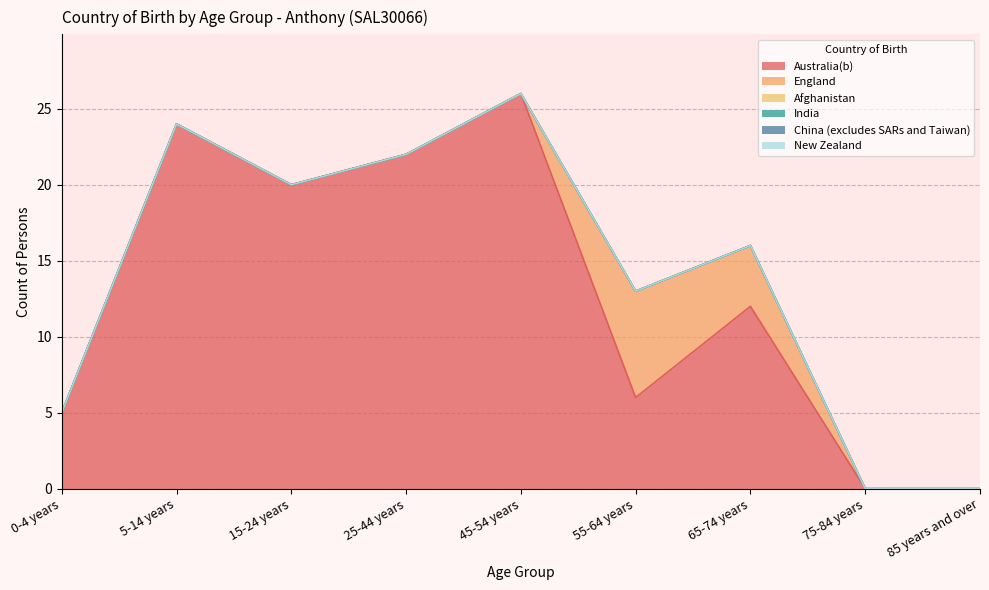

Rank the categories by New Zealand value from lowest to highest.

0-4 years, 5-14 years, 15-24 years, 25-44 years, 45-54 years, 55-64 years, 65-74 years, 75-84 years, 85 years and over